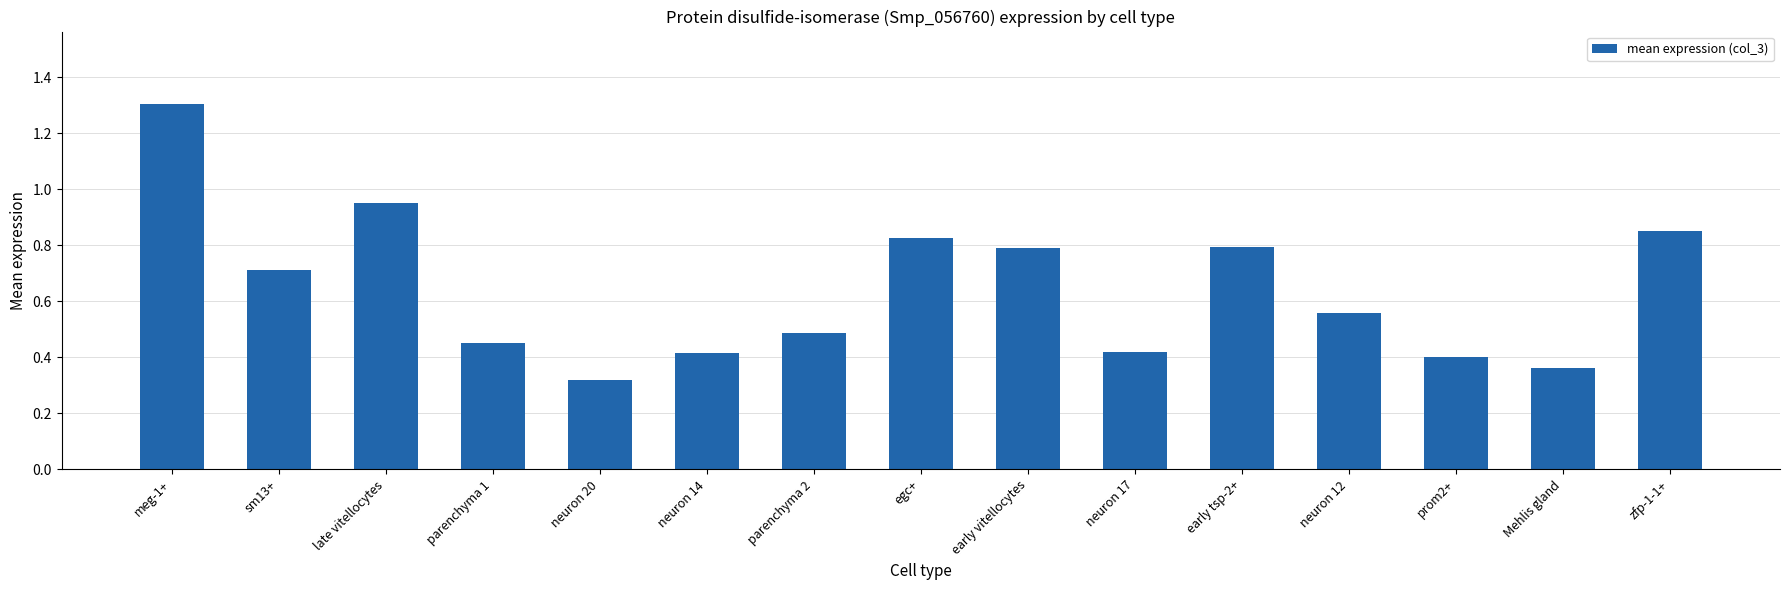

Is it true that the value at meg-1+ is 2.0?

False